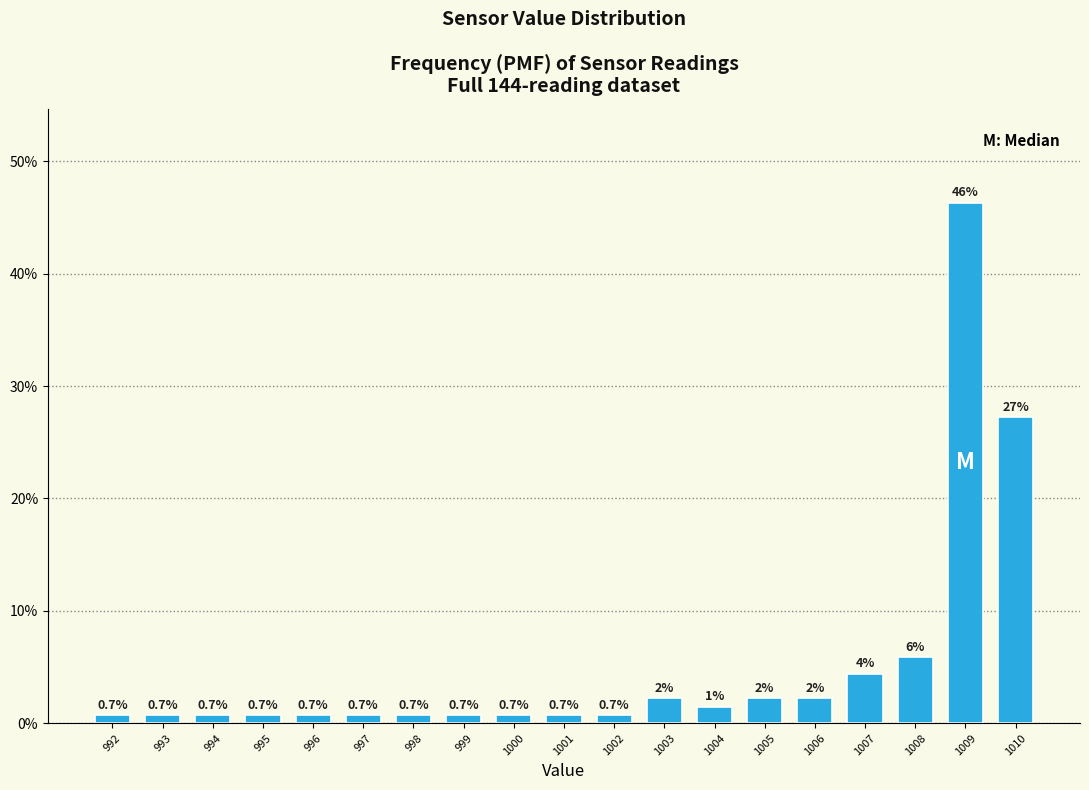

What is the difference between the maximum and minimum values?

45.6